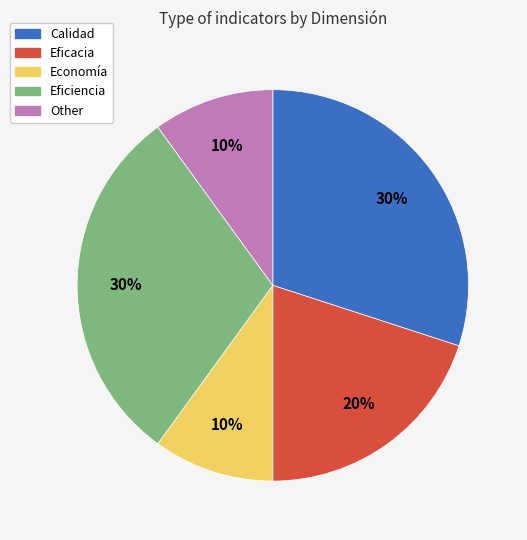

Is Other the majority of the pie?

No